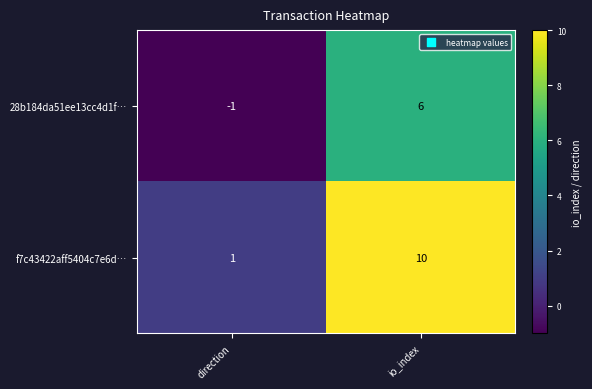

Which label corresponds to the largest value in the chart?

io_index